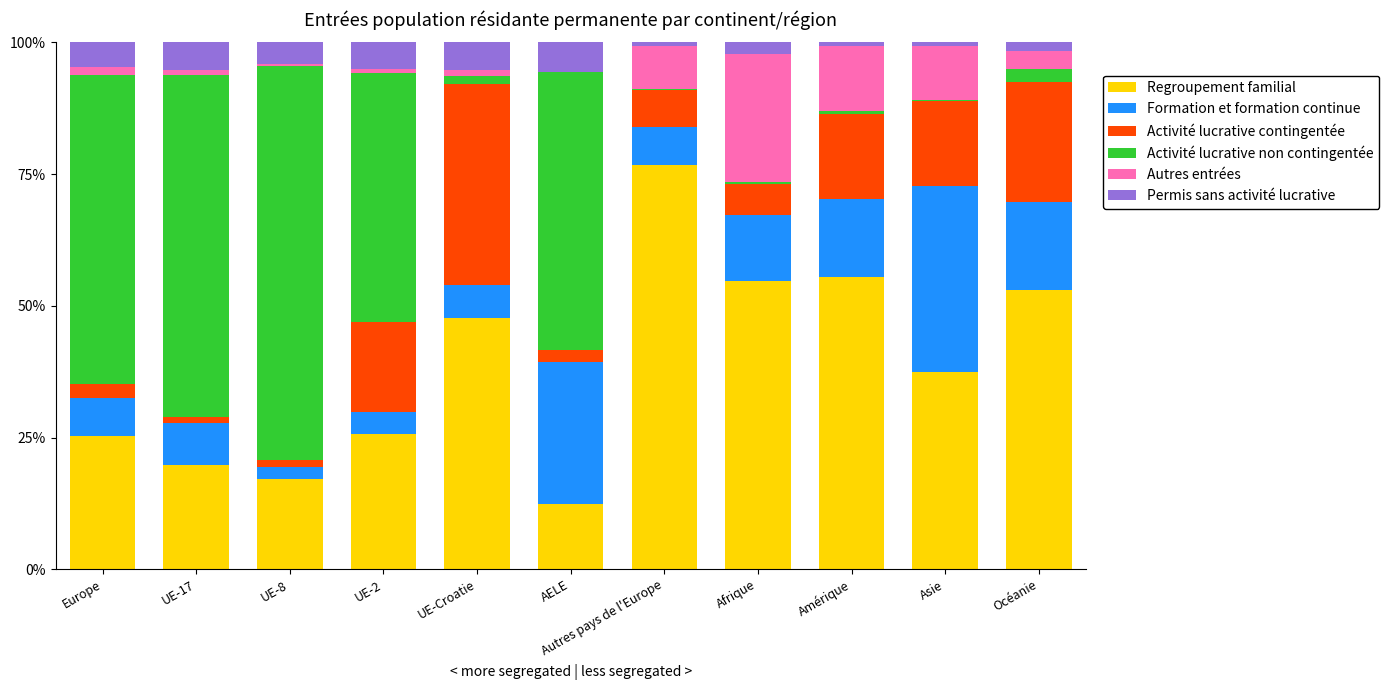

Are the bars grouped side by side (vs. stacked)?

No